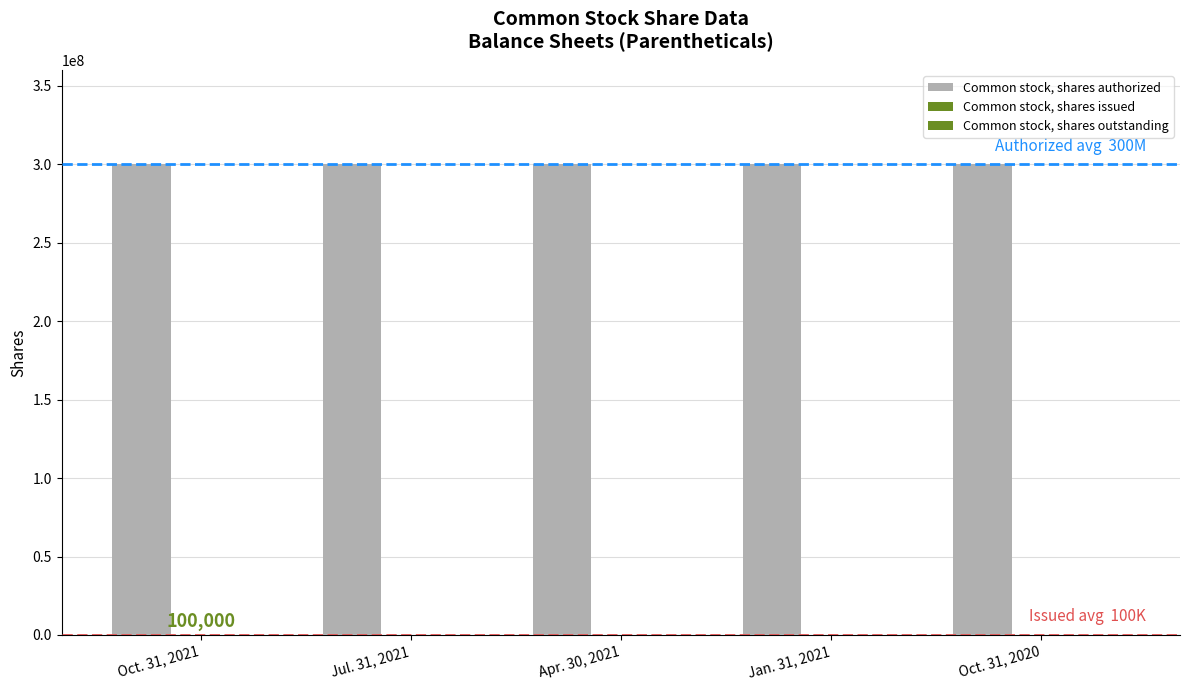

Count the number of categories in the chart.

5